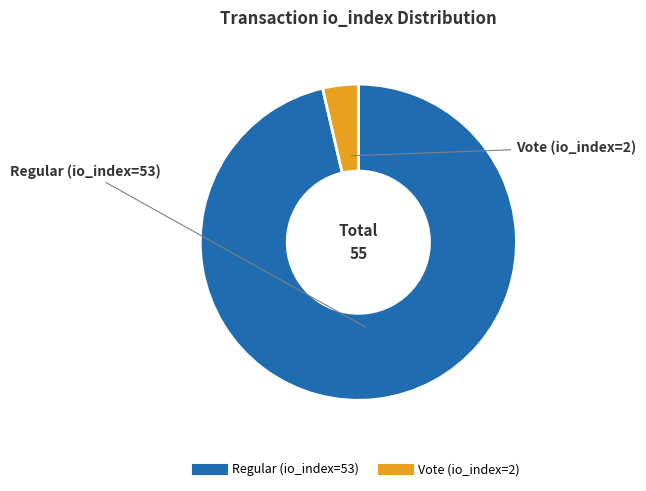

Rank the categories by value from highest to lowest.

Regular (io_index=53), Vote (io_index=2)